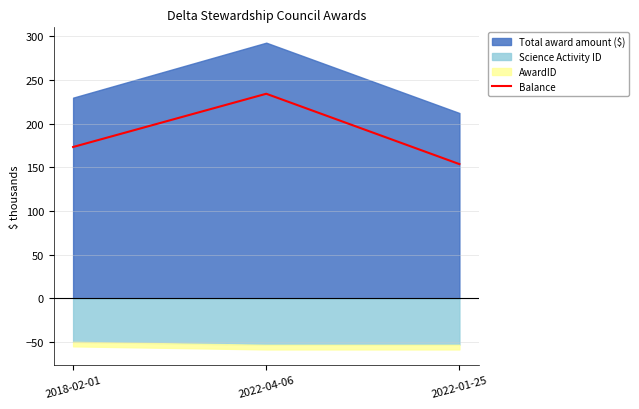

What is the ratio of the value at 2022-01-25 to the value at 2022-04-06?

0.7